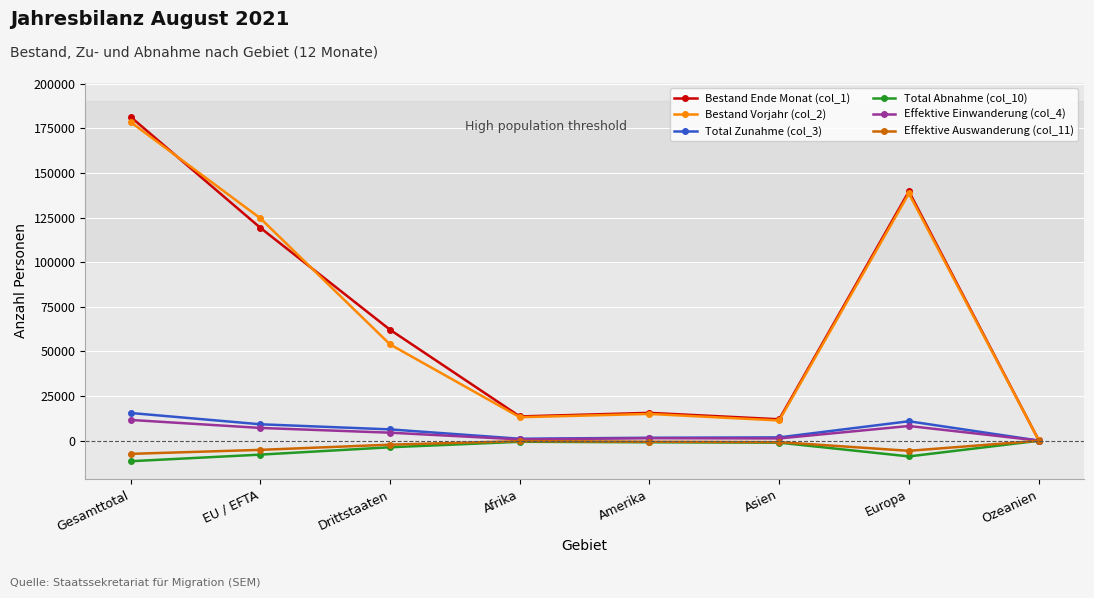

How many lines are shown in the chart?

6